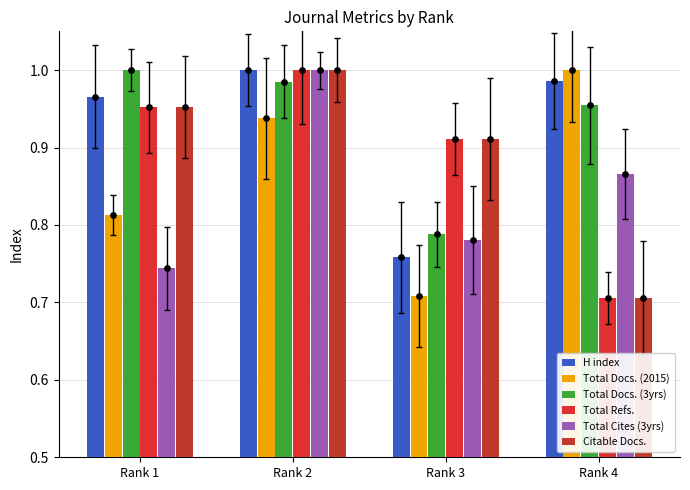

Is the value of Total Docs. (3yrs) at Rank 2 greater than the value of Citable Docs. at Rank 3?

Yes